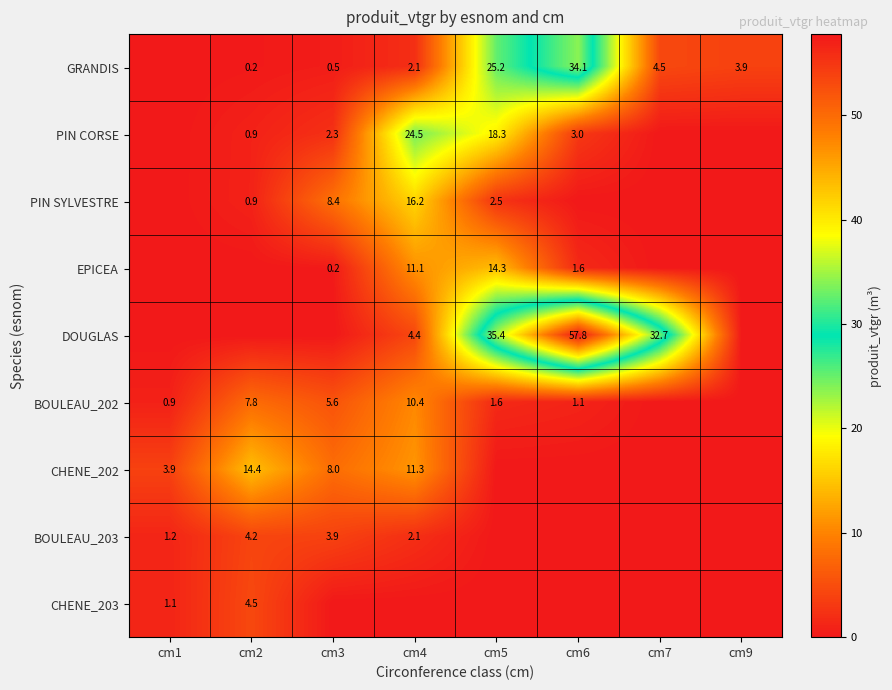

Is it true that PIN CORSE equals 10.7 at cm5?

False